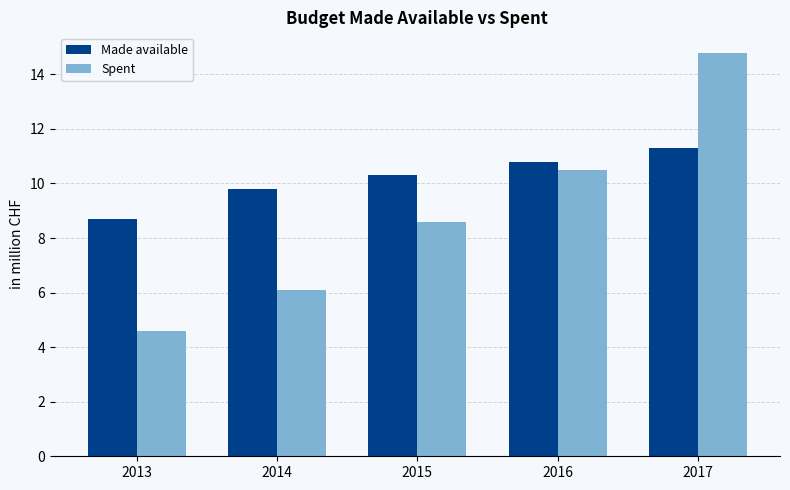

What are all the series names shown in the legend?

Made available, Spent